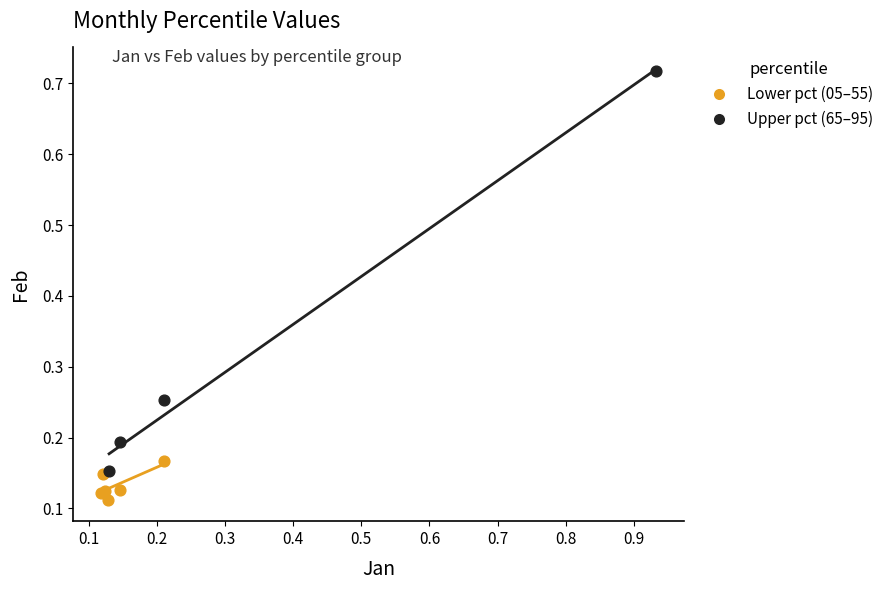

Which series has the widest spread of Y values?

Upper pct (65–95)